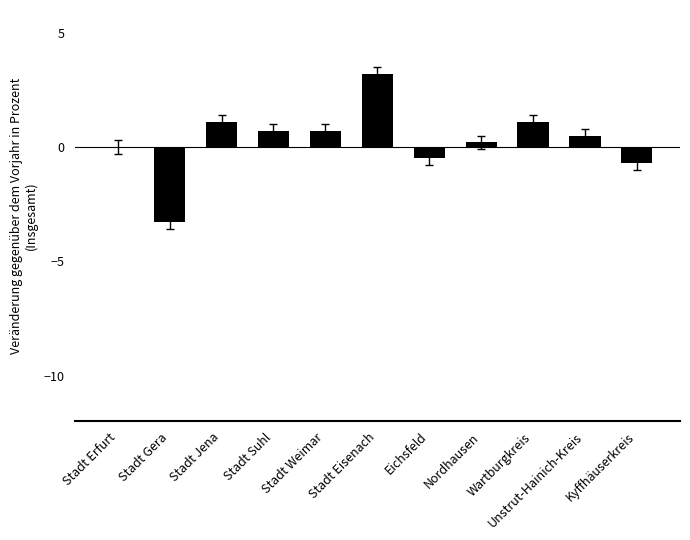

Are the bars horizontal?

No